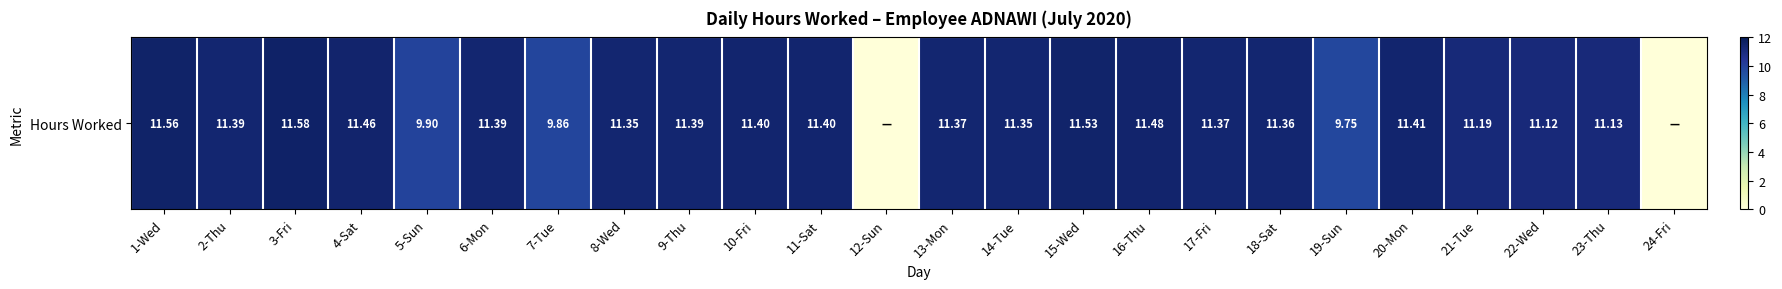

What is the maximum value shown in the chart?

11.6